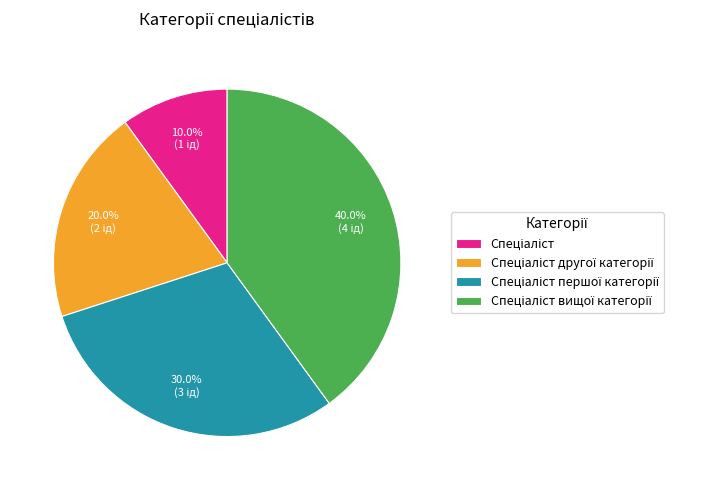

Is there any slice that represents more than half of the pie?

No